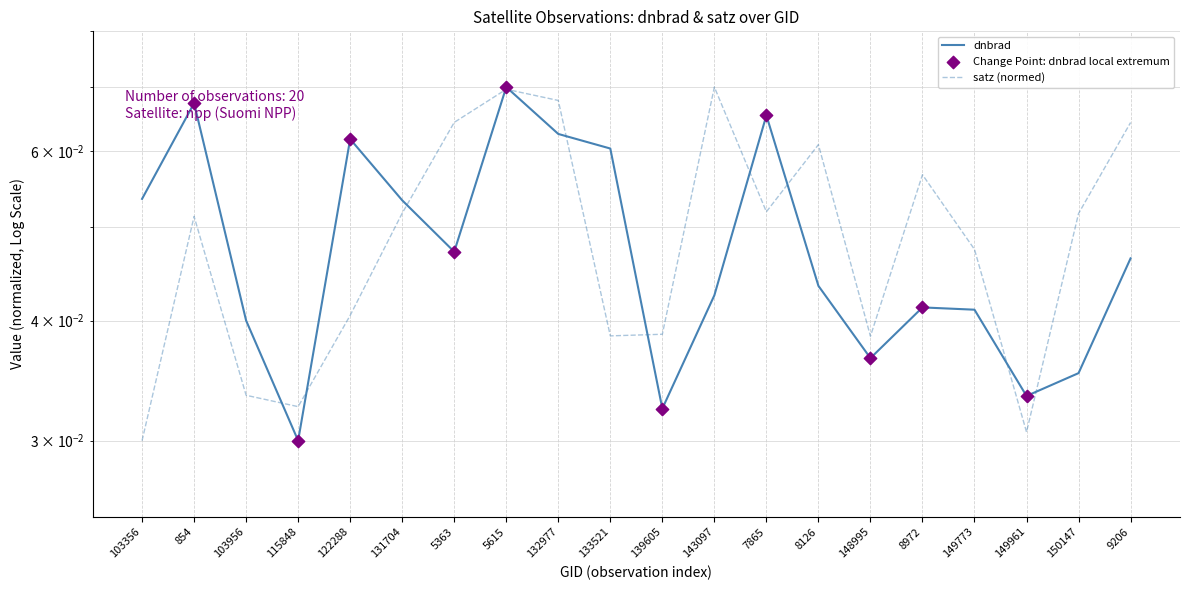

Which series has the widest spread of Y values?

dnbrad